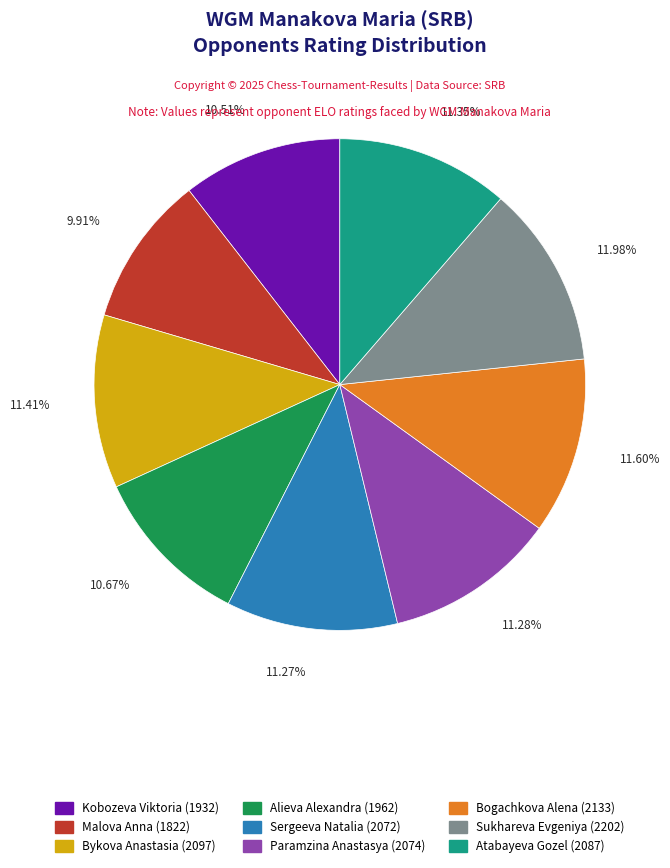

What is the ratio of the value at Bogachkova Alena to the value at Malova Anna?

1.2